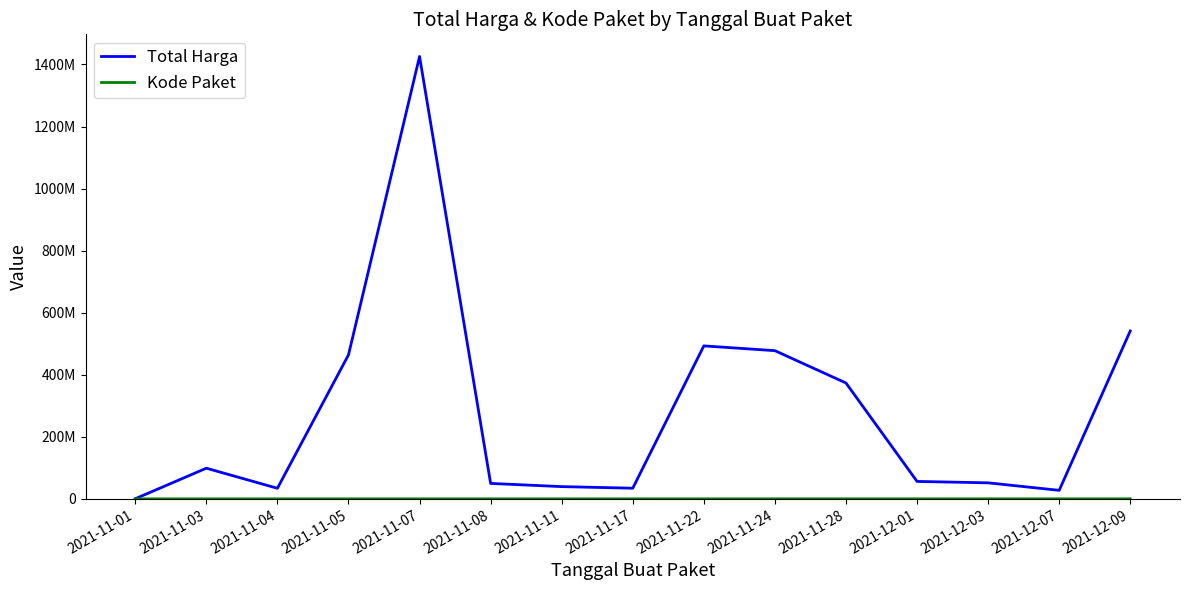

At which category does Total Harga reach its first local valley?

2021-11-04